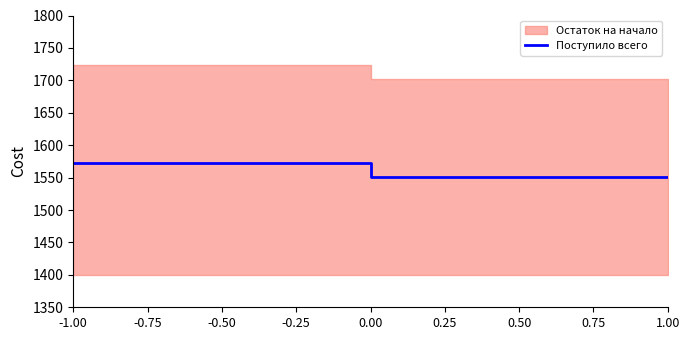

True or false: there are more than 0 points higher than both neighbors.

False